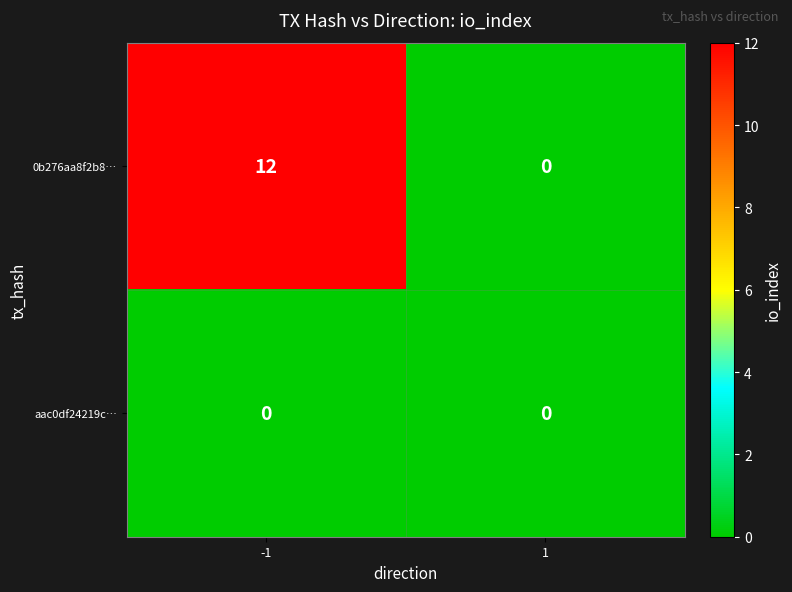

Is the value of aac0df24219c… at -1 greater than the value of 0b276aa8f2b8… at -1?

No